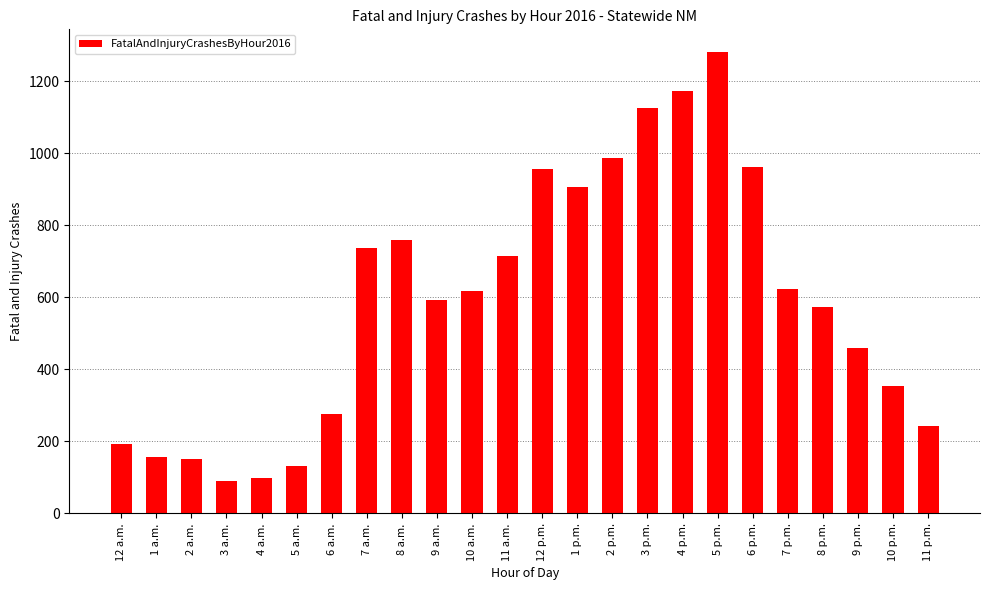

Which has a higher value, 2 p.m. or 7 a.m.?

2 p.m.